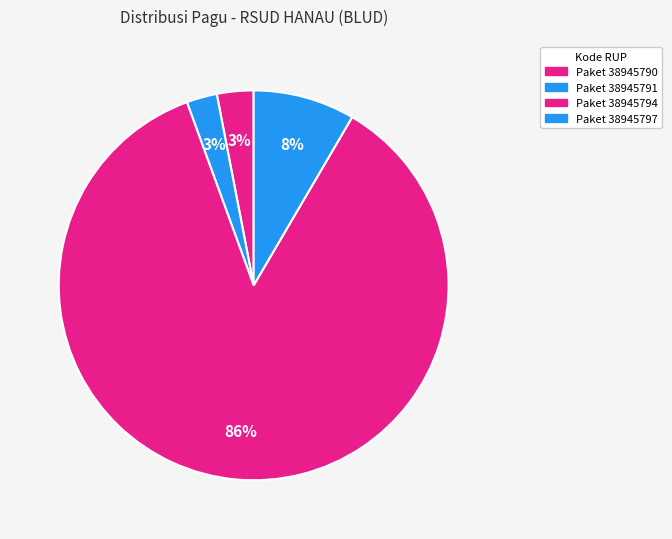

Which slice is the largest?

Paket 38945794